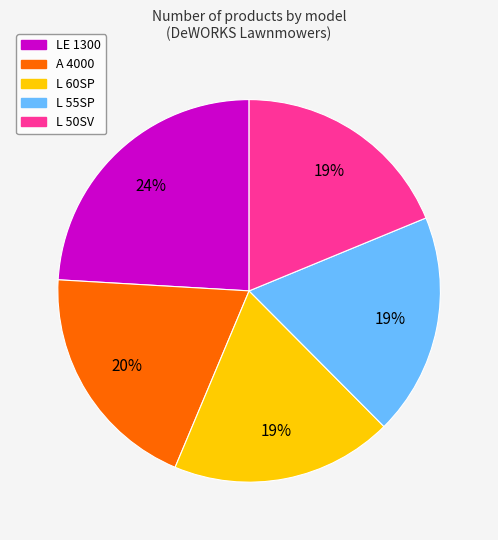

Combined, do L 60SP and LE 1300 account for over 50%?

No